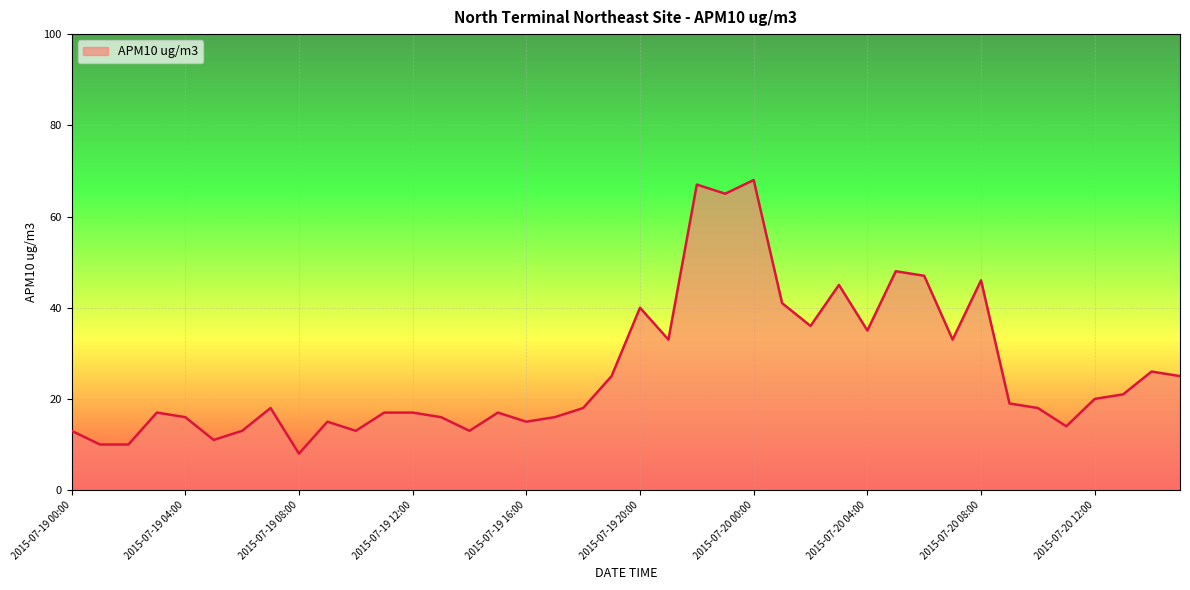

What is the difference between the maximum and minimum values?

60